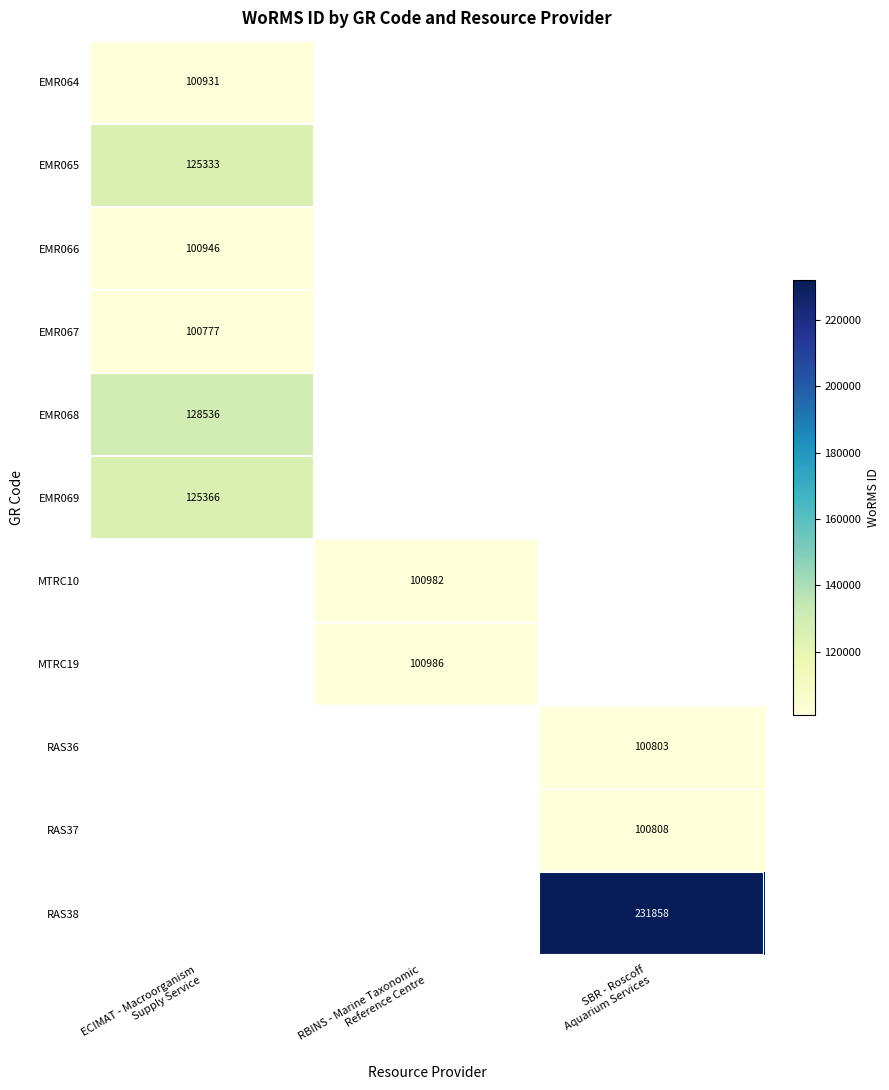

How many data points does each series have?

3